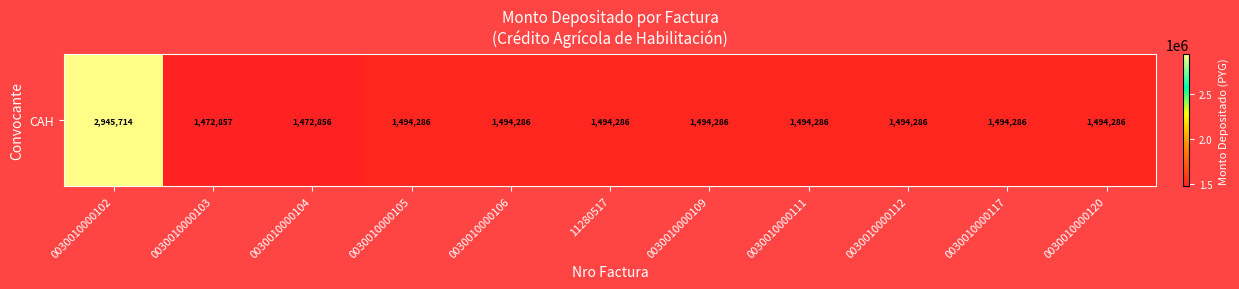

What is the minimum value shown in the chart?

1472856